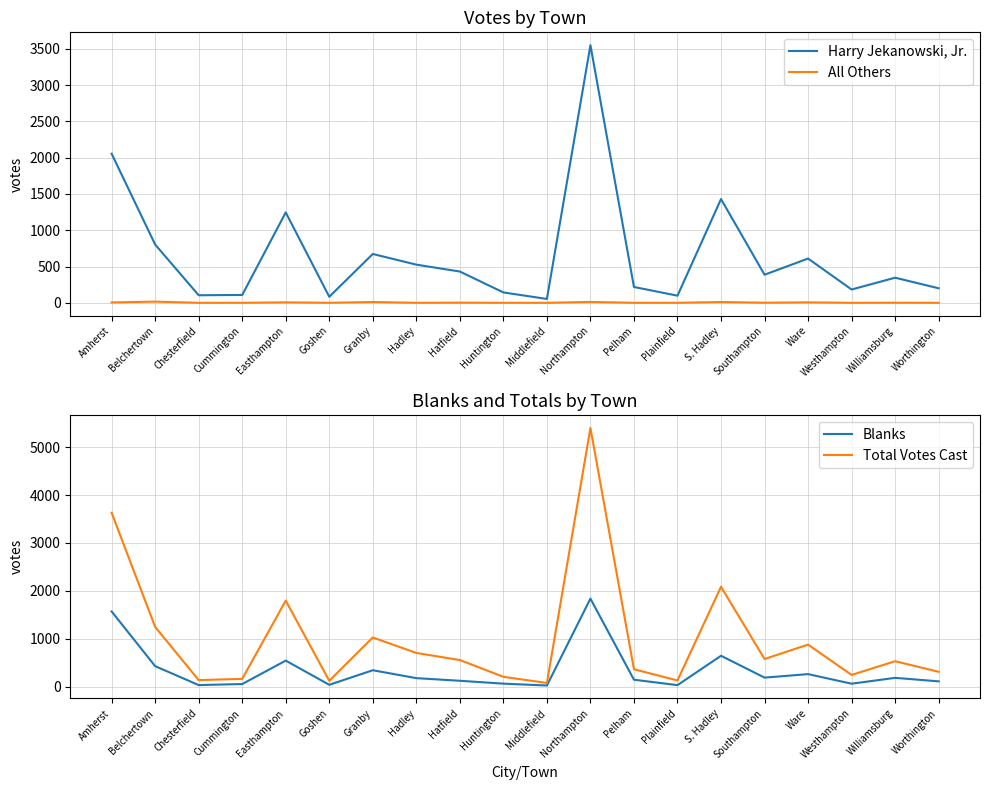

Between Huntington and Hadley, which is larger?

Hadley